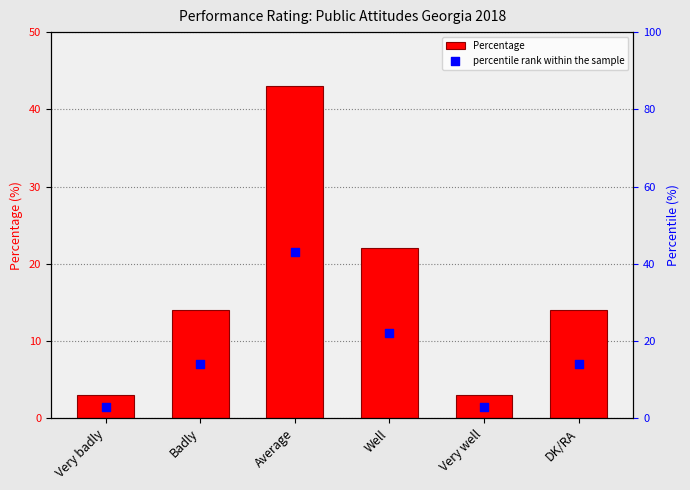

What are all the series names shown in the legend?

Percentage, percentile rank within the sample